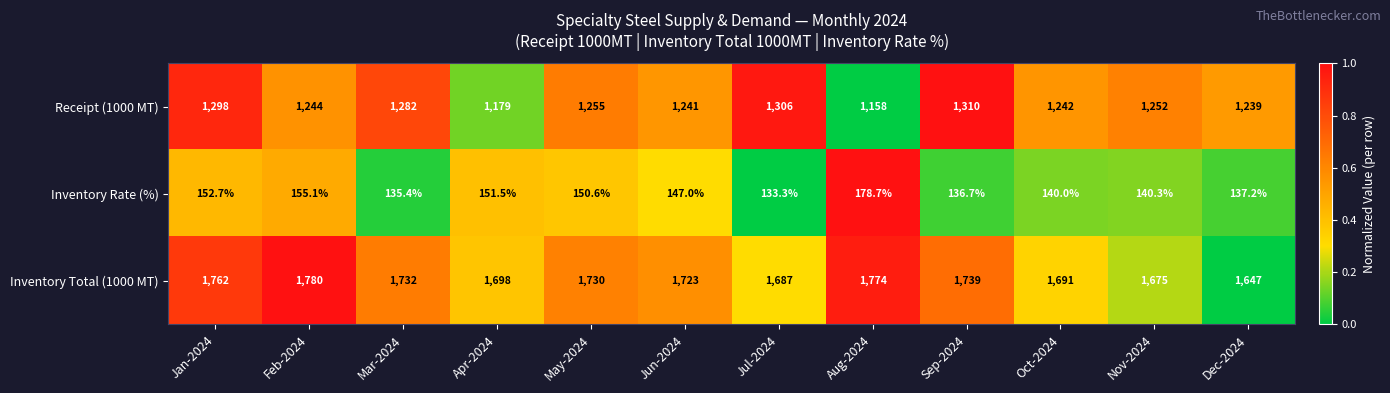

Which series has the widest spread of values?

Receipt (1000 MT)